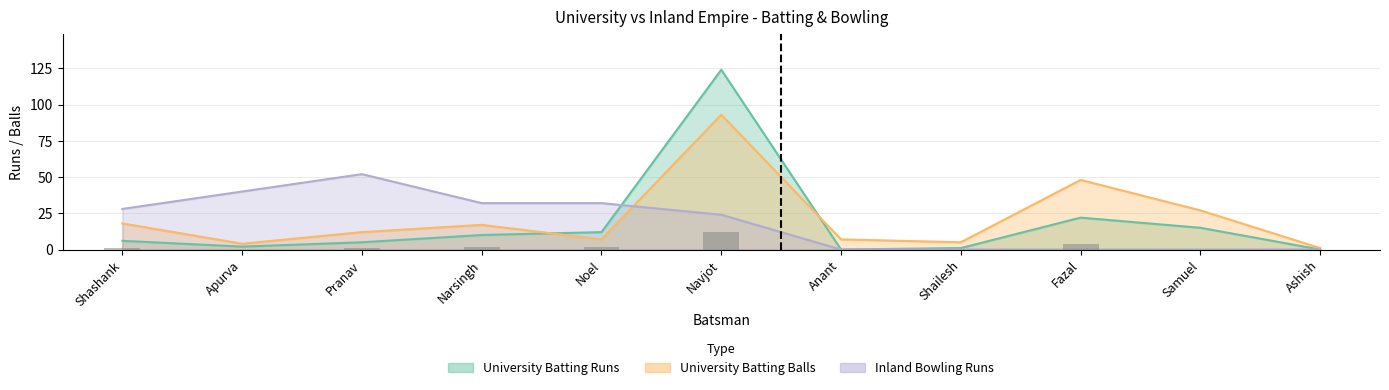

Rank the categories by Inland Bowling Runs value from highest to lowest.

Pranav, Apurva, Narsingh, Noel, Shashank, Navjot, Anant, Shailesh, Fazal, Samuel, Ashish